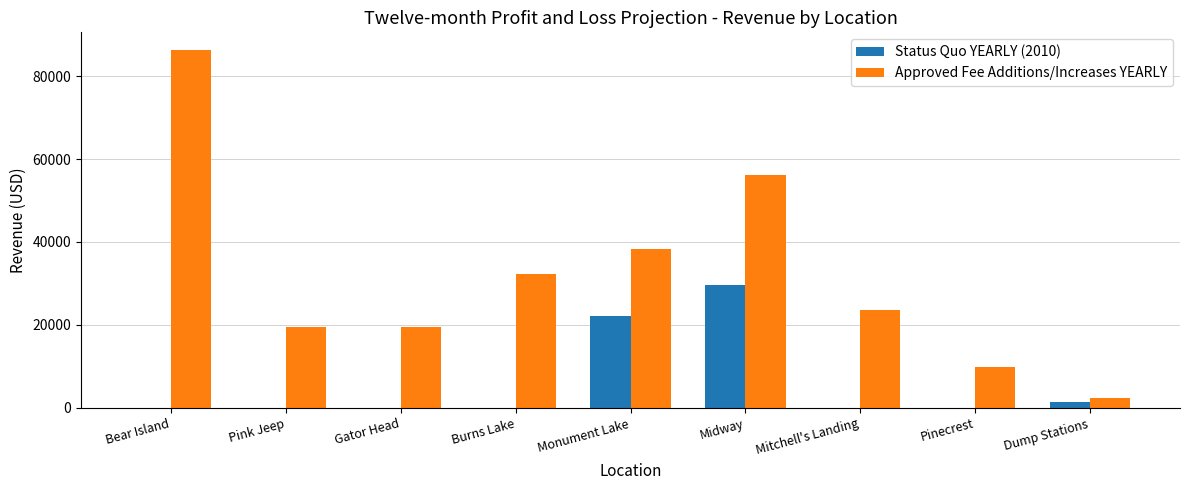

Where is Status Quo YEARLY (2010) nearest to the value 14817?

Monument Lake